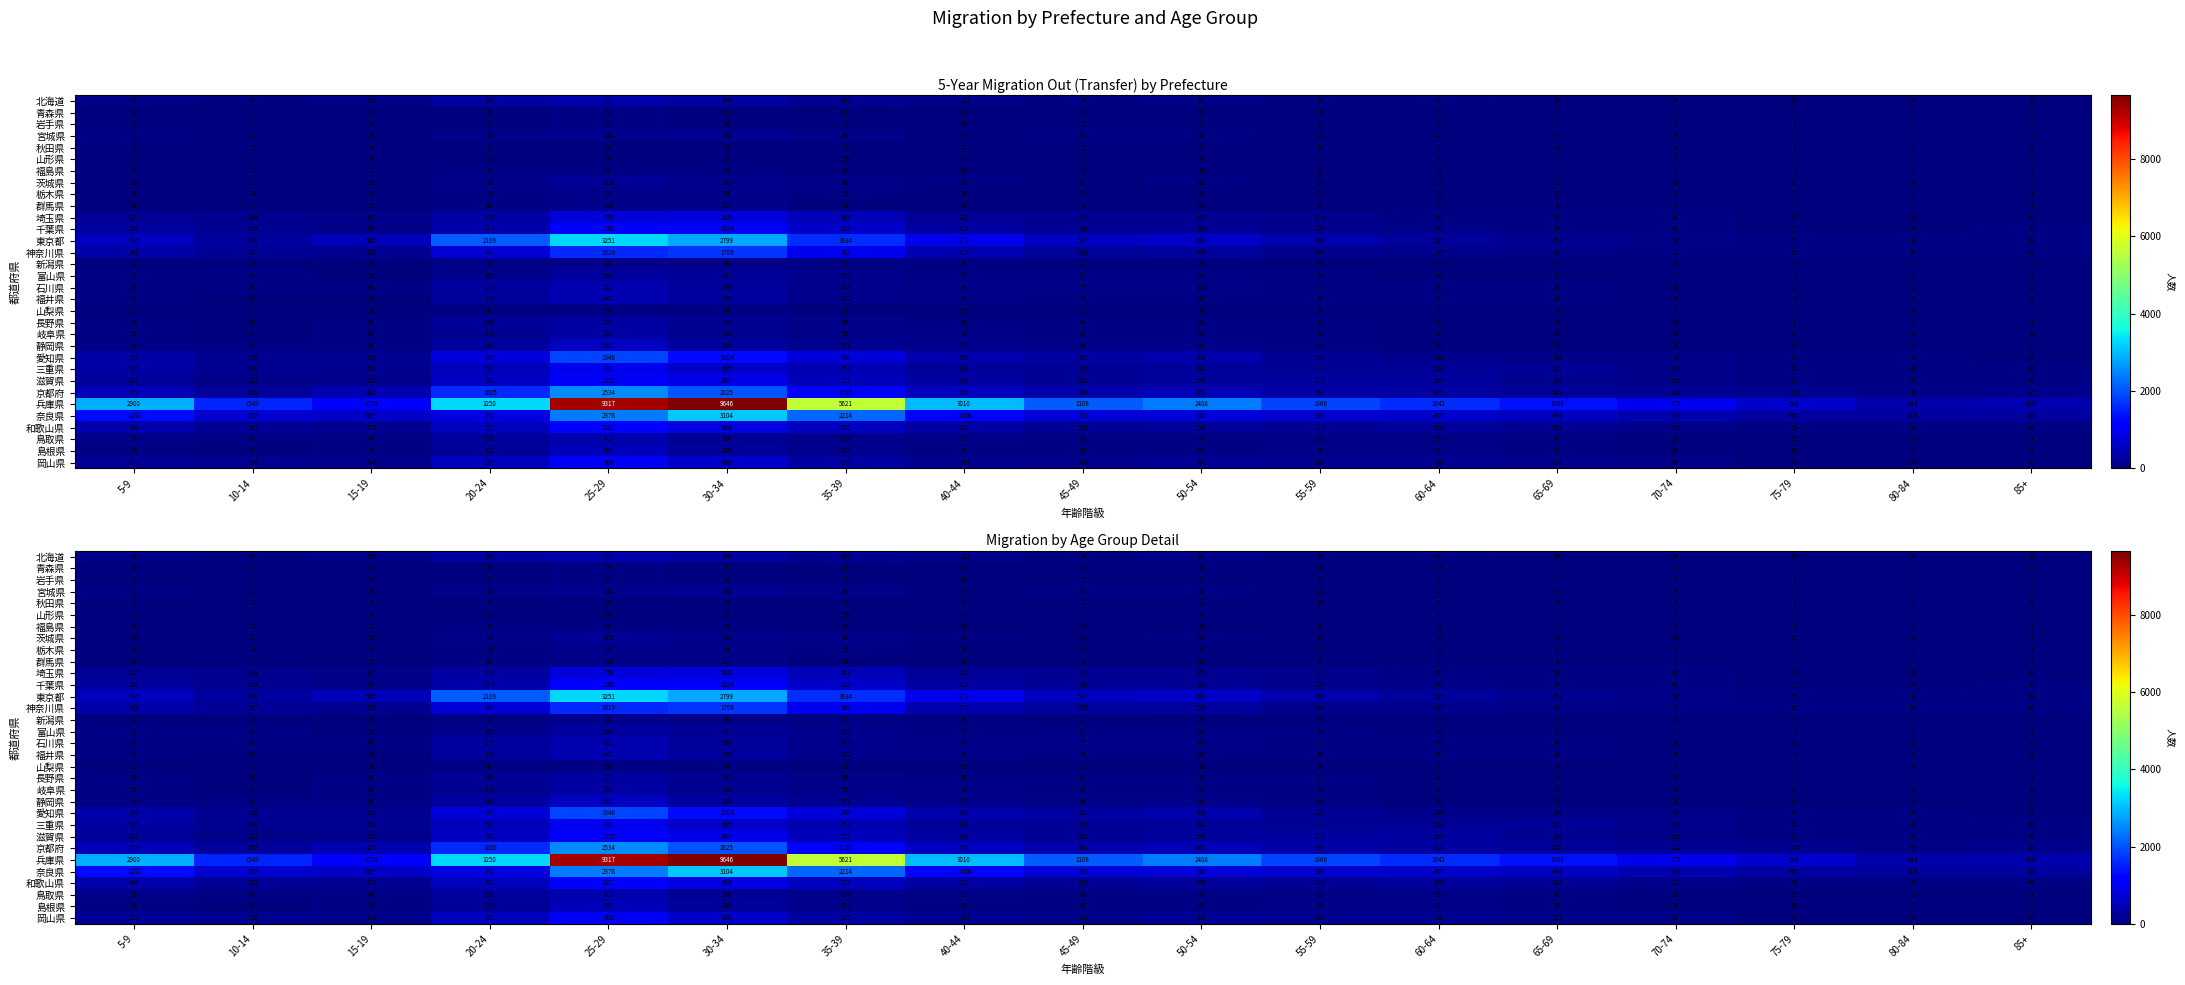

What is the greatest value displayed?

9646